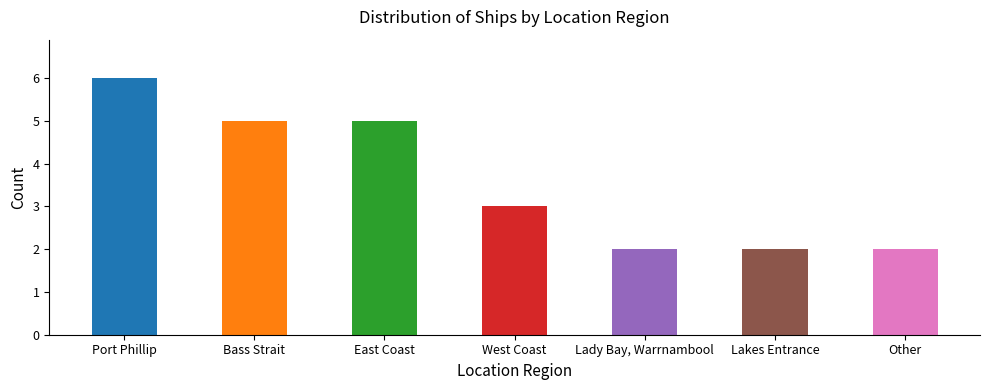

Count the values in the range 2 to 5.

6